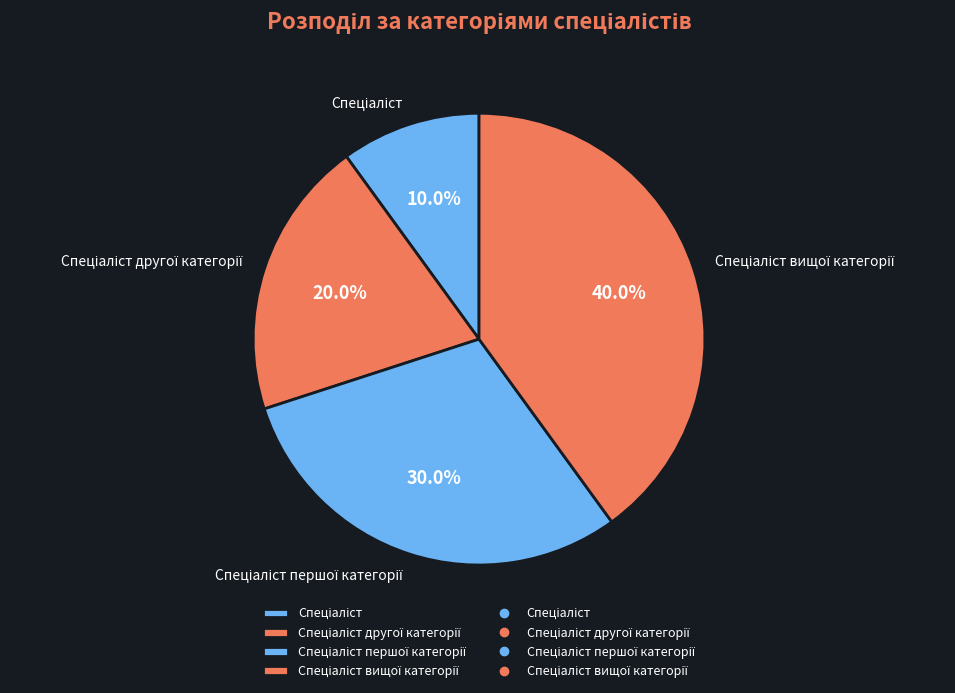

Does any single category account for the majority?

No